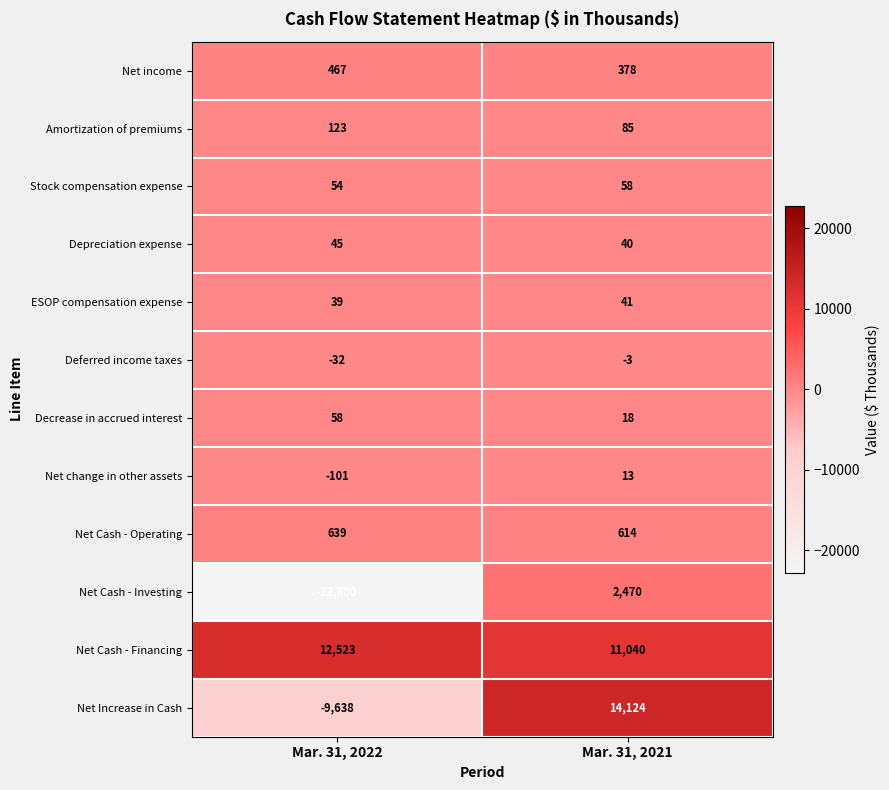

Which series has the largest total across all categories?

Net Cash - Financing